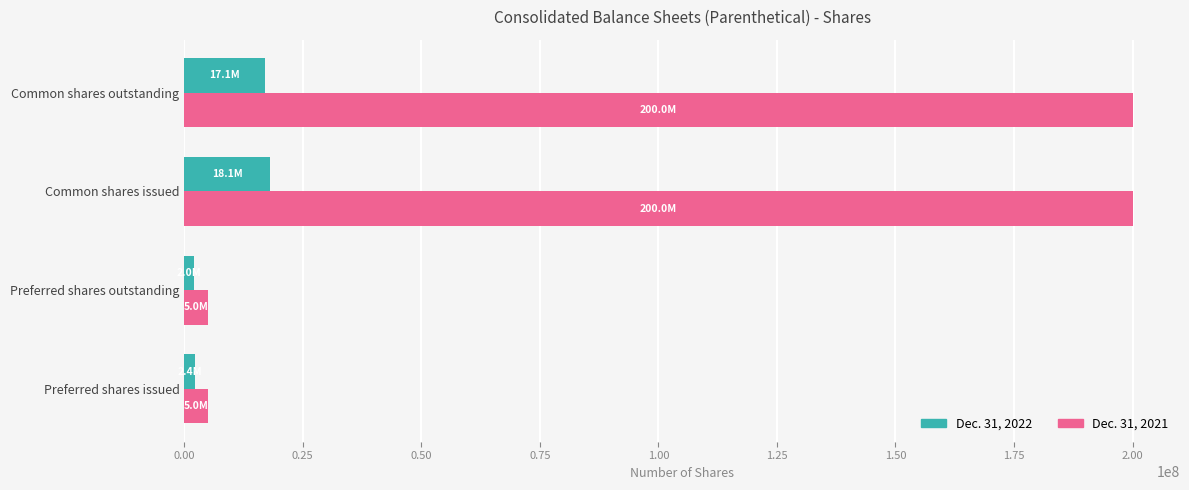

Which series has the largest total across all categories?

Dec. 31, 2021